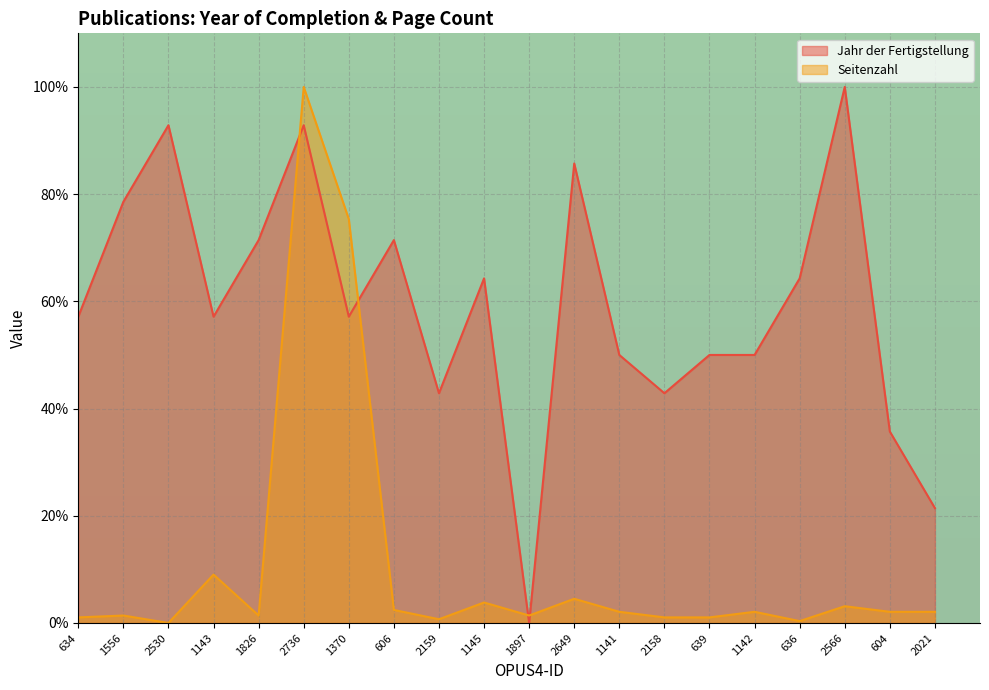

Where is the first local maximum for Jahr der Fertigstellung?

2530